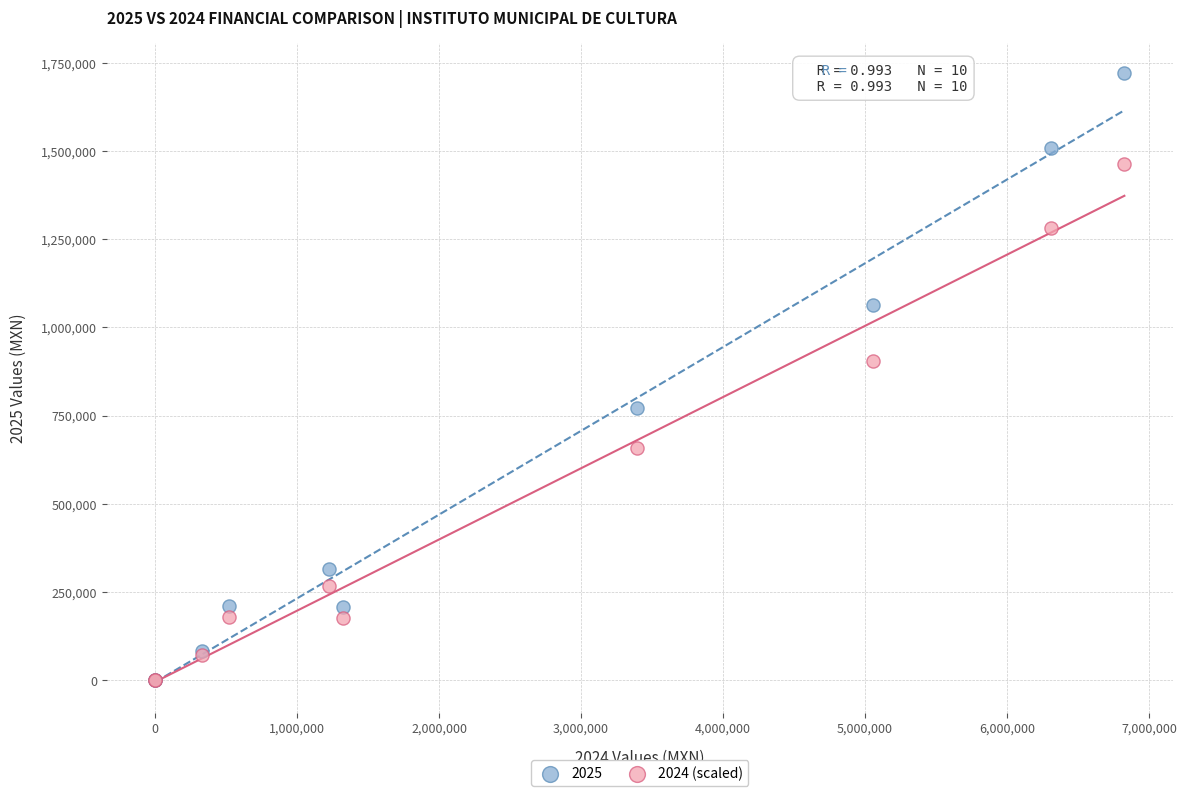

Which series reaches the maximum Y coordinate?

2025